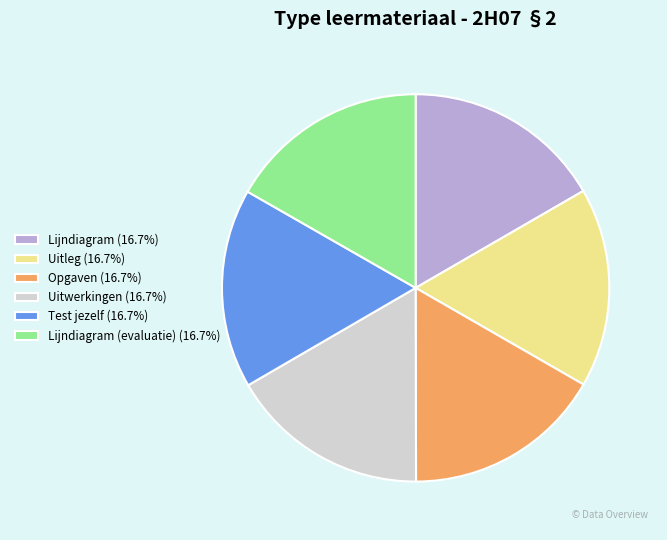

Approximately how many times larger is the value at Opgaven (16.7%) compared to Uitwerkingen (16.7%)?

1.0